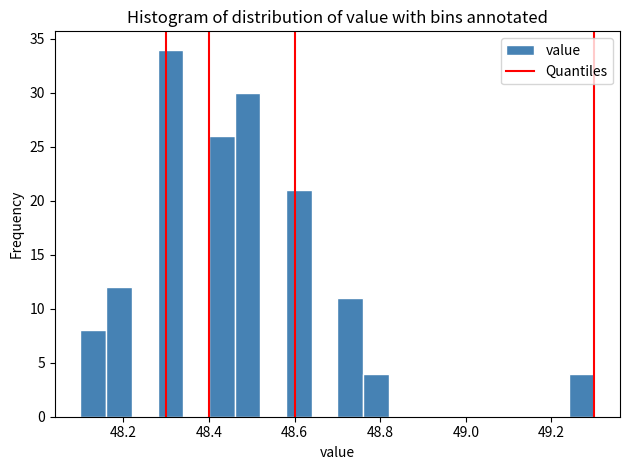

Read against the x-axis, roughly where is the centre of the tallest bar?

48.32